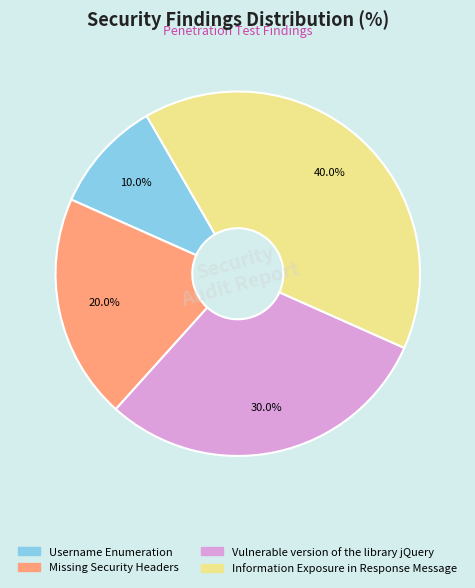

Does Username Enumeration represent more than half of the total?

No